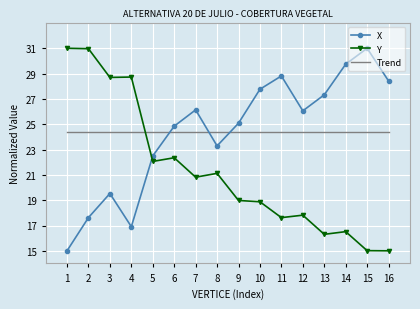

Is the value of X at 11 greater than the value of Trend at 15?

Yes